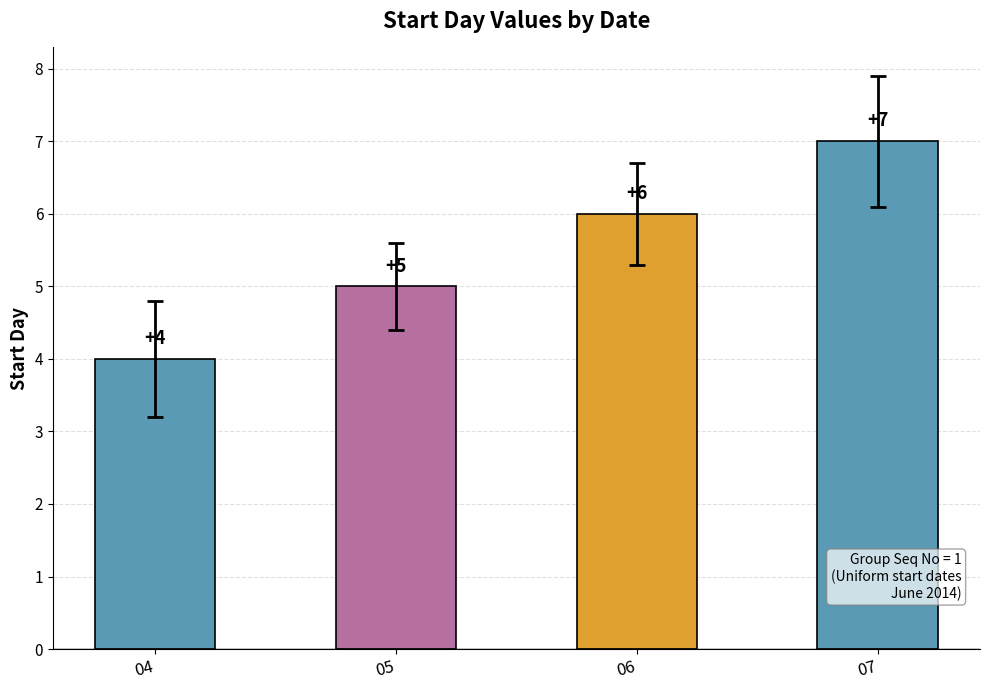

Where is the data nearest to the value 5?

05